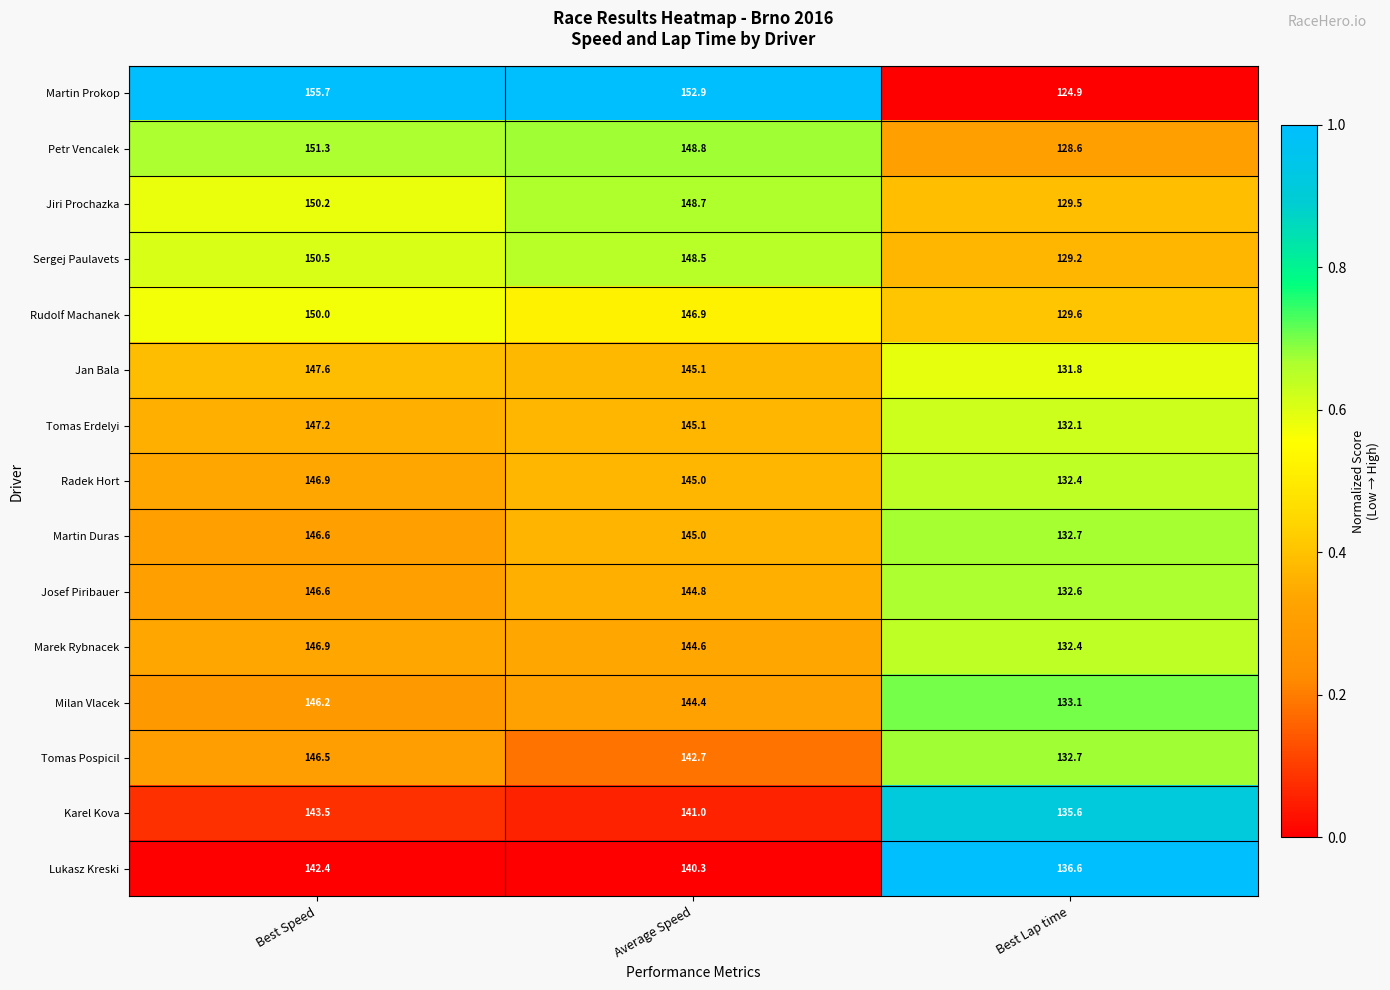

True or false: Radek Hort has a value of 146.9 at Best Speed.

True